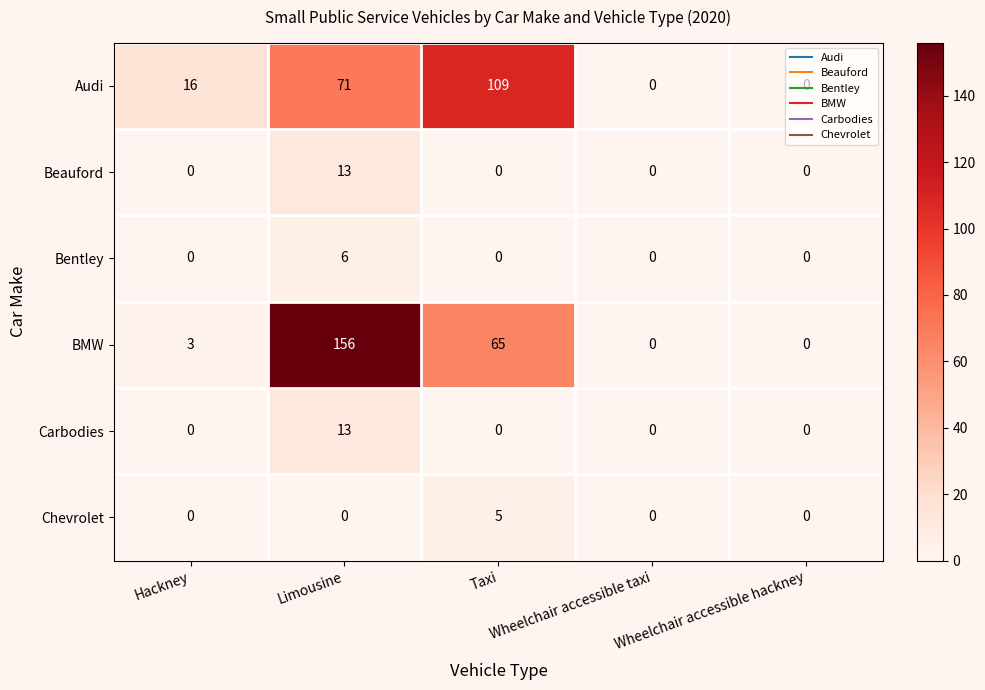

Which series has the largest total across all categories?

BMW